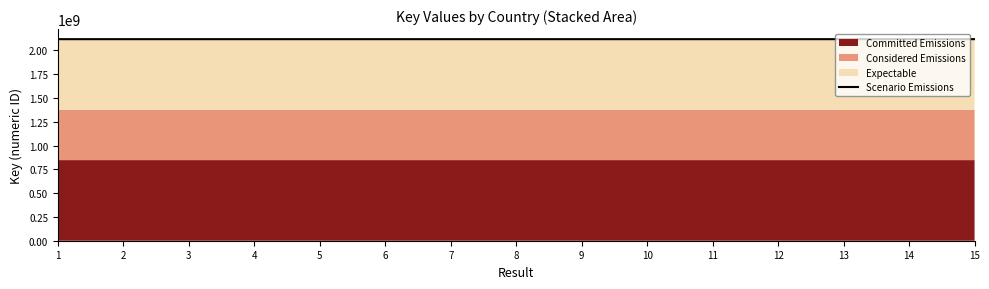

Reading left to right, what are all the values shown in this chart?

2117887008	2117888129	2117884503	2117891562	2117890789	2117891925	2117879944	2117892747	2117886783	2117882994	2117884189	2117886308	2117891897	2117886457	2117893183